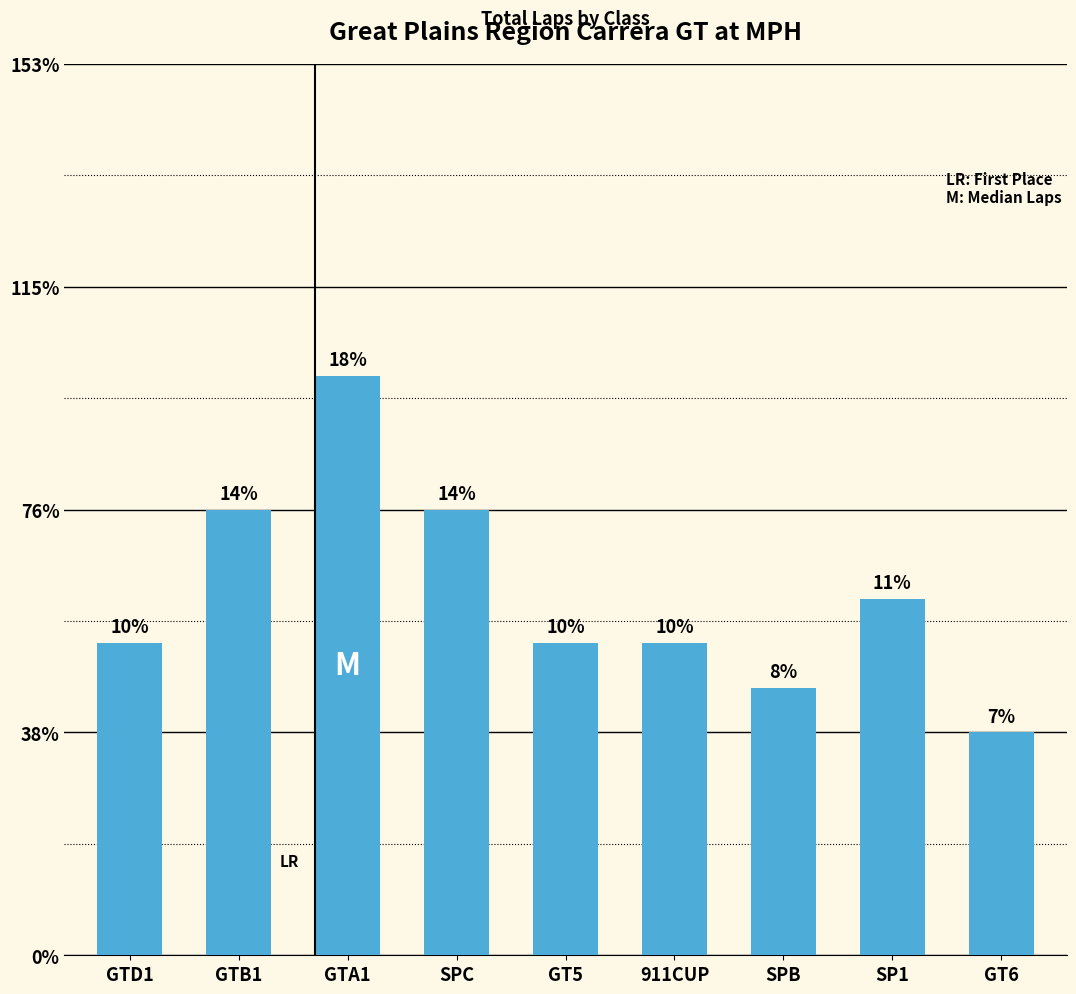

Which category has the highest value across all series?

GTA1